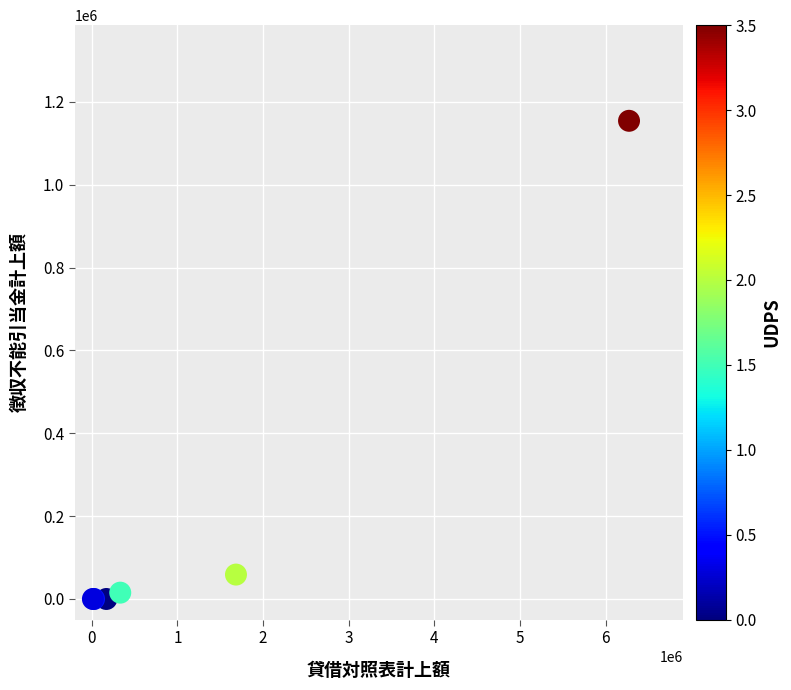

What Y value in the scatter plot is closest to 577257?

58935